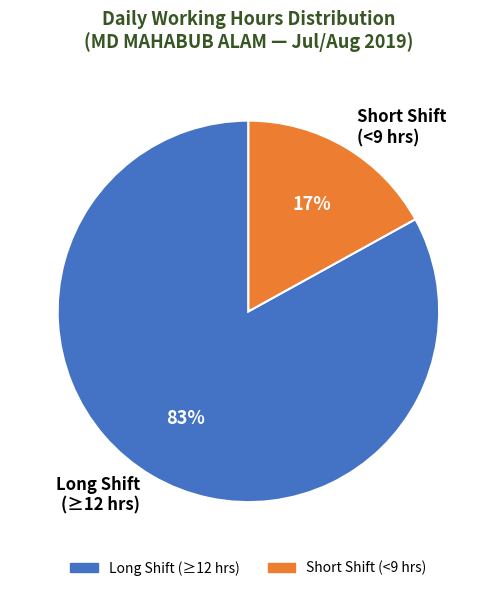

True or false: Short Shift (<9 hrs) accounts for 17% of the total.

True